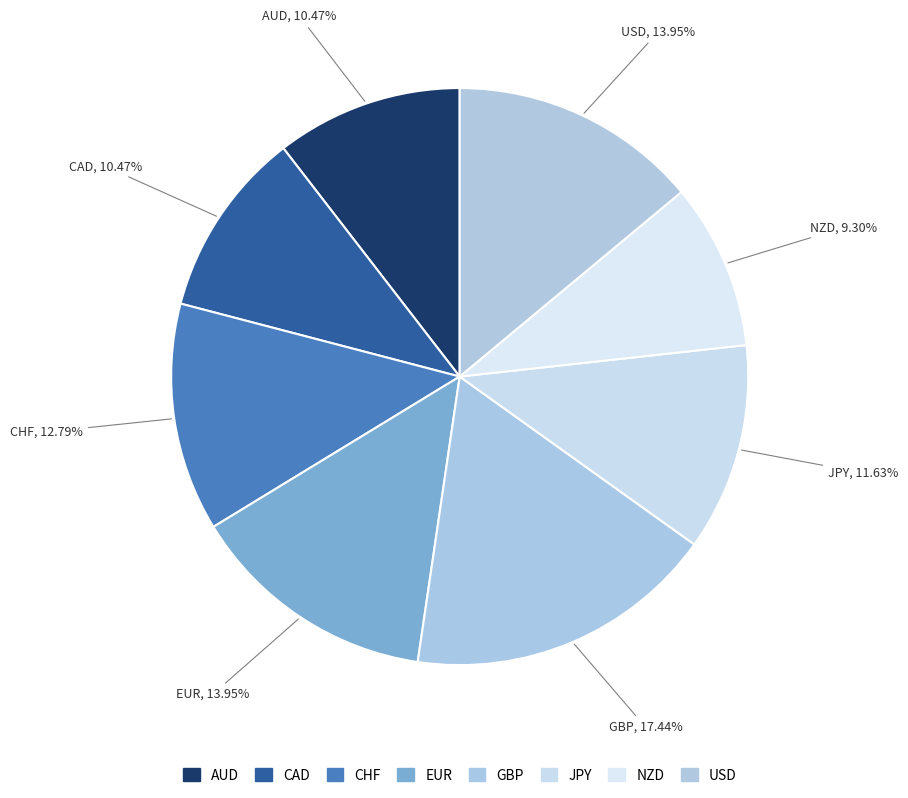

To the nearest percent, what is the average slice percentage?

12%